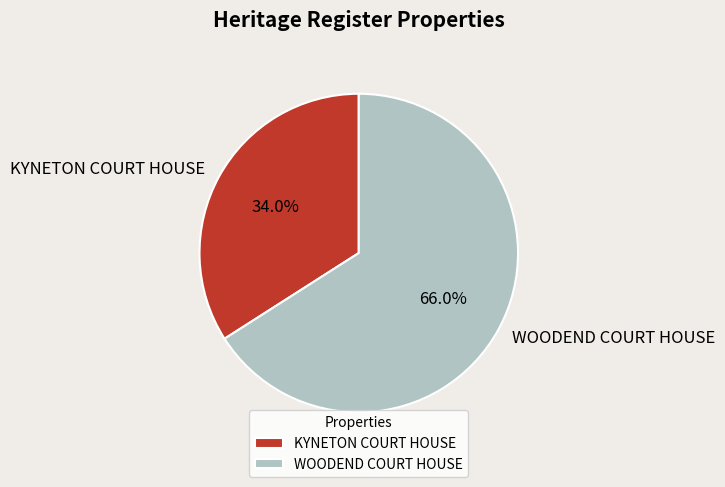

To the nearest percent, what is the combined percentage of WOODEND COURT HOUSE and KYNETON COURT HOUSE?

100%